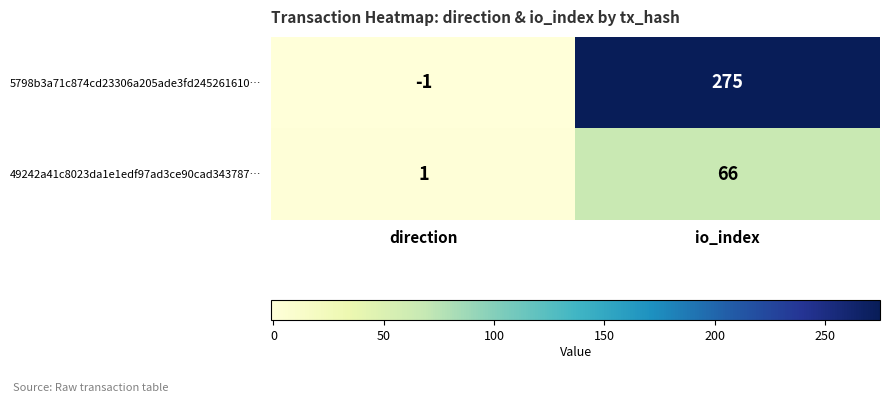

Where is 5798b3a71c874cd23306a205ade3fd245261610… nearest to the value 137?

direction